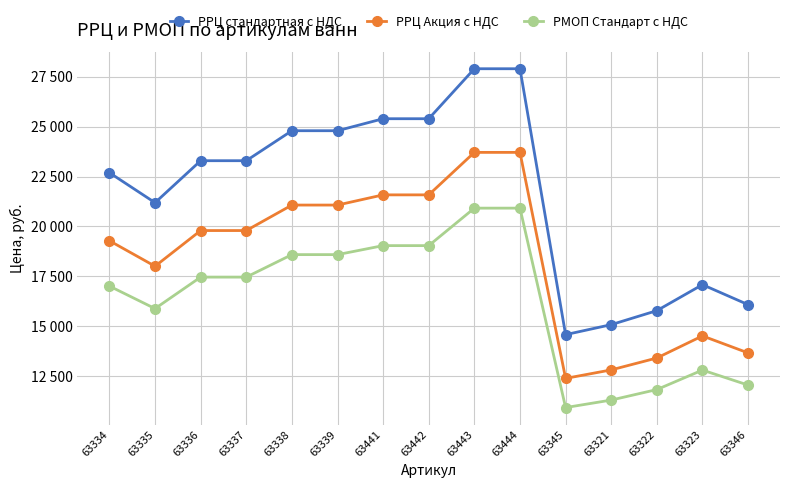

Is this an area chart (filled region under the line)?

No